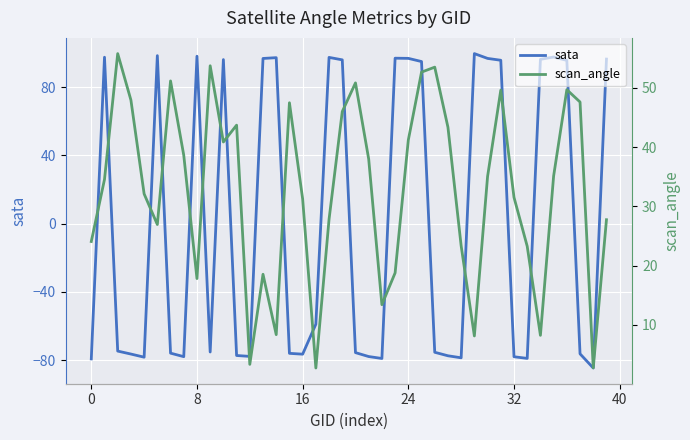

The value of sata at 16 is -122.0. True or false?

False